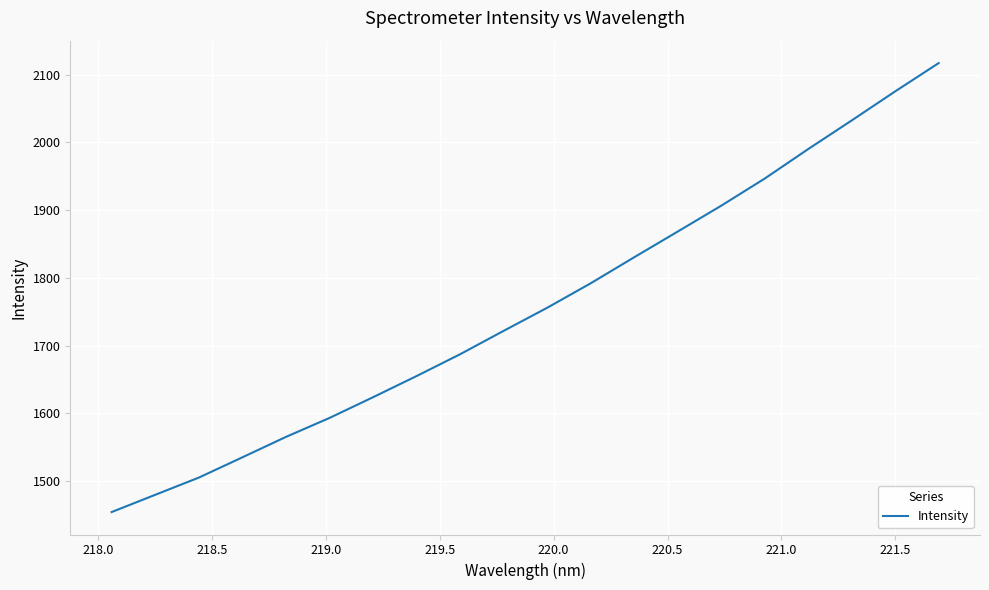

What is the smallest value displayed?

1454.2